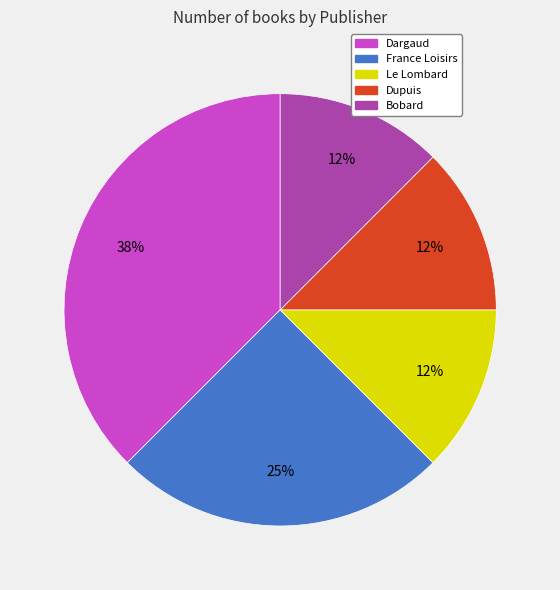

How many slices are in this pie chart?

5